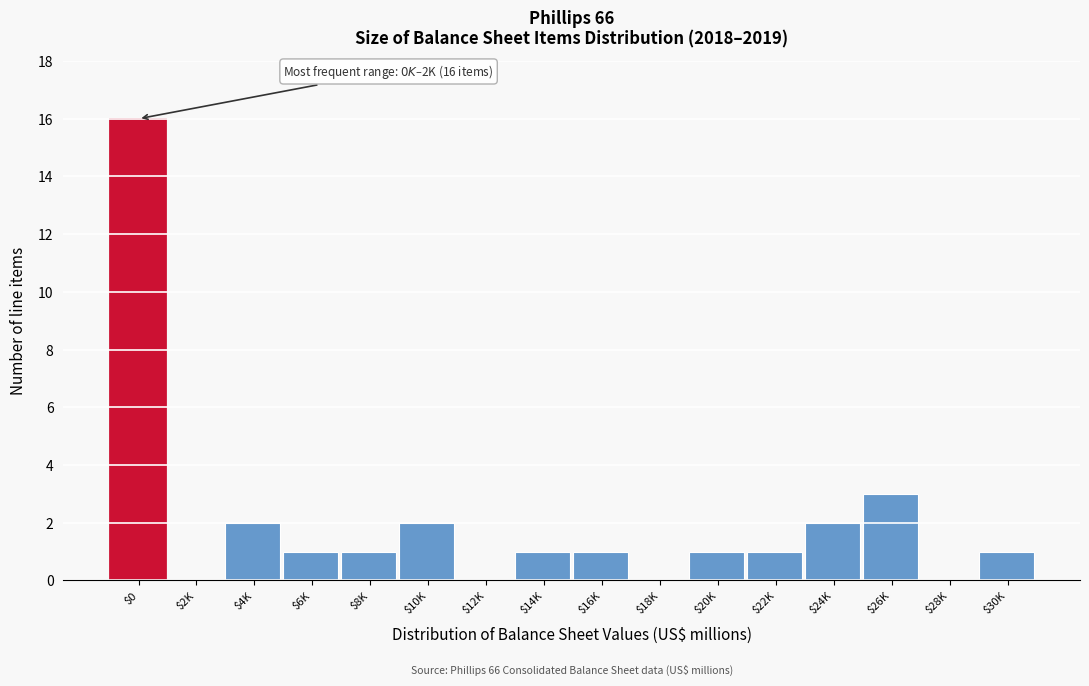

At which label is the value closest to 8?

$26K